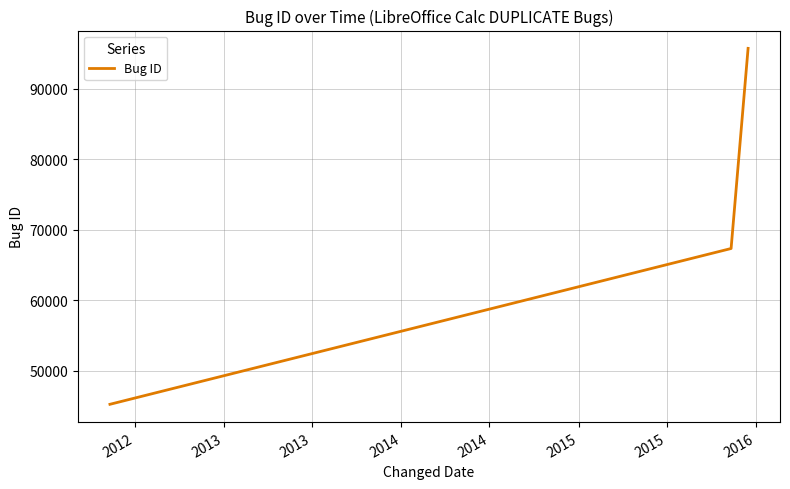

Count the values in the range 45225 to 95756.

3